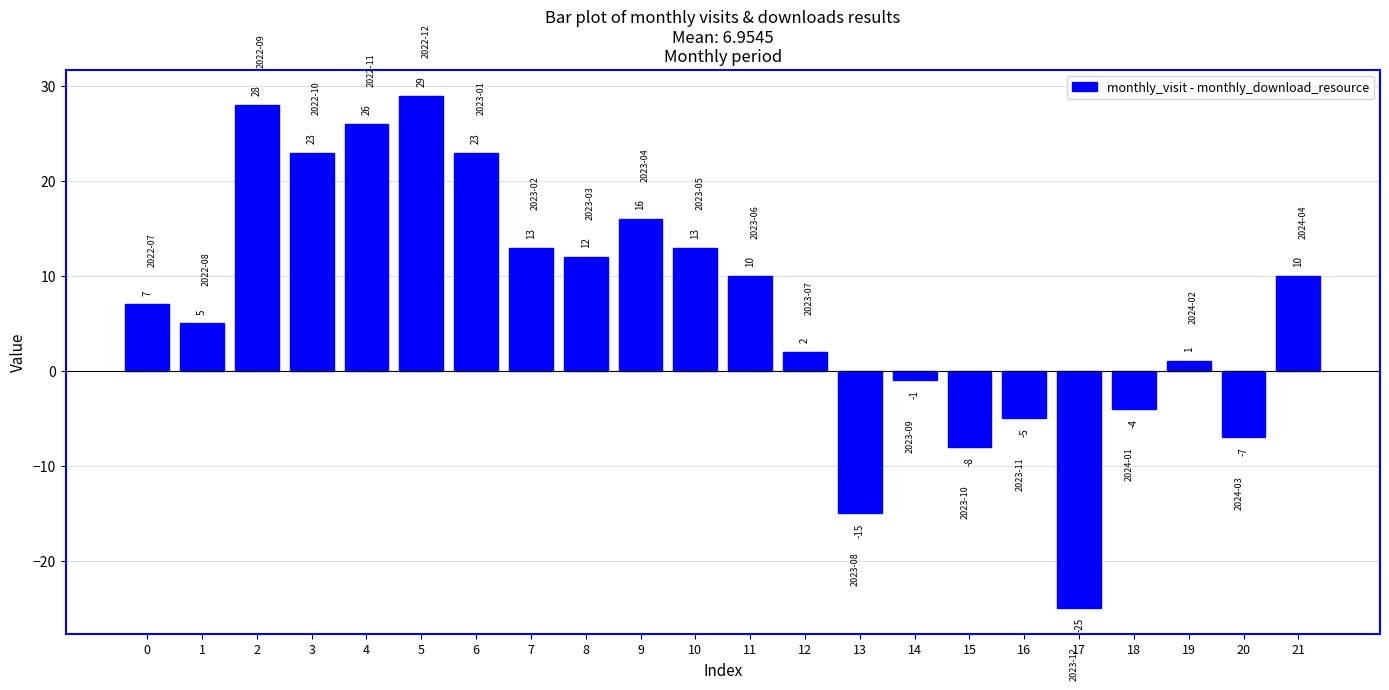

Are the bars grouped side by side (vs. stacked)?

No